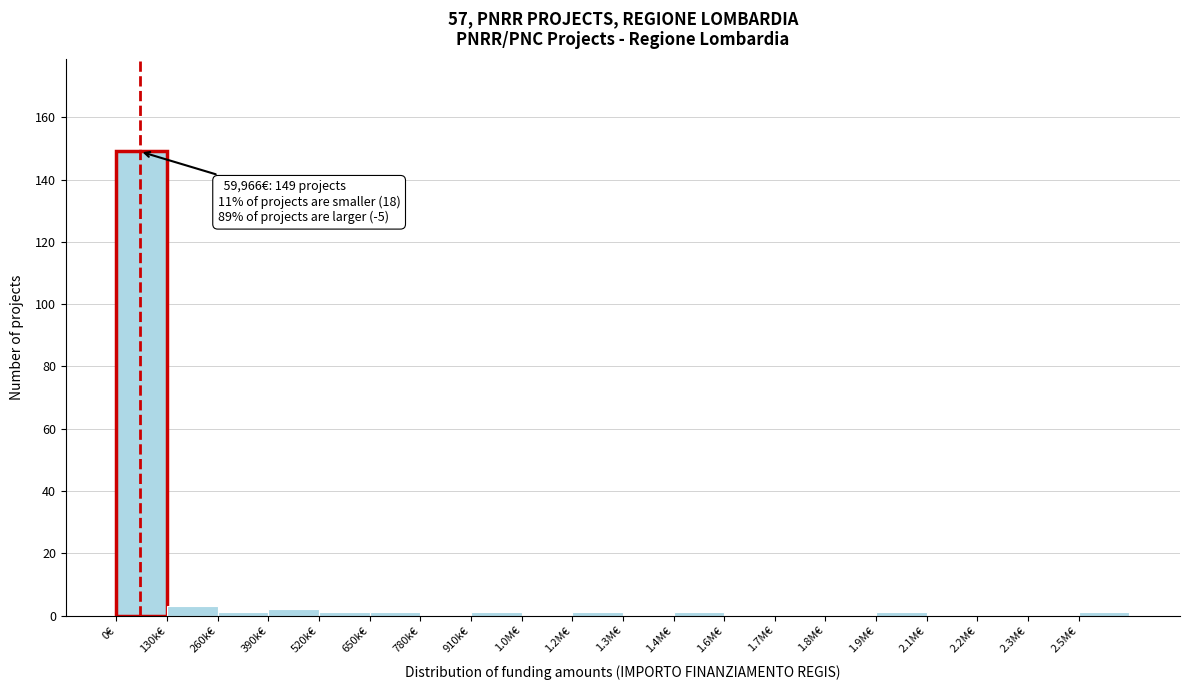

Reading left to right, transcribe all the data shown in this chart.

0€=149	130k€=3	260k€=1	390k€=2	520k€=1	650k€=1	780k€=0	910k€=1	1.0M€=0	1.2M€=1	1.3M€=0	1.4M€=1	1.6M€=0	1.7M€=0	1.8M€=0	1.9M€=1	2.1M€=0	2.2M€=0	2.3M€=0	2.5M€=1